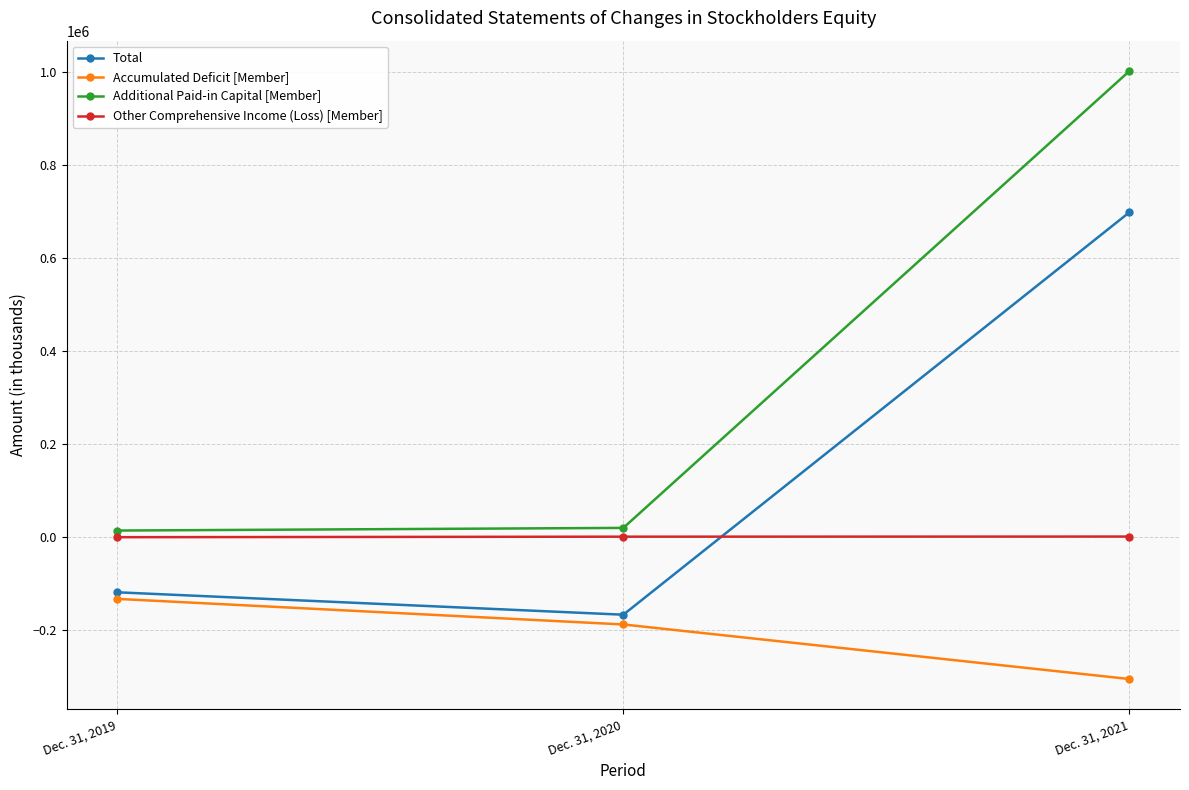

What is the value of the Accumulated Deficit [Member] point at the 2nd from the left?

-187691